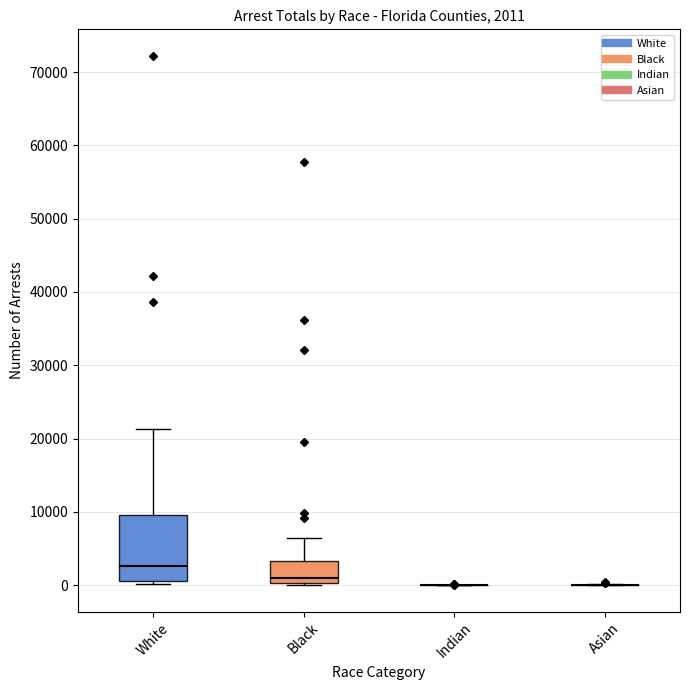

Comparing the boxes themselves (not the whiskers), which one is the tallest?

White